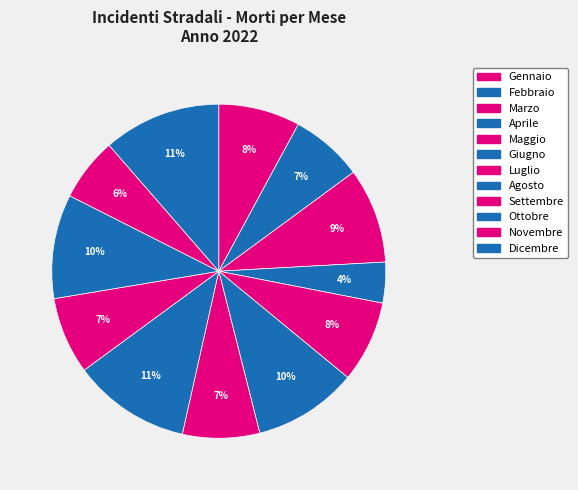

How many slices are in this pie chart?

12